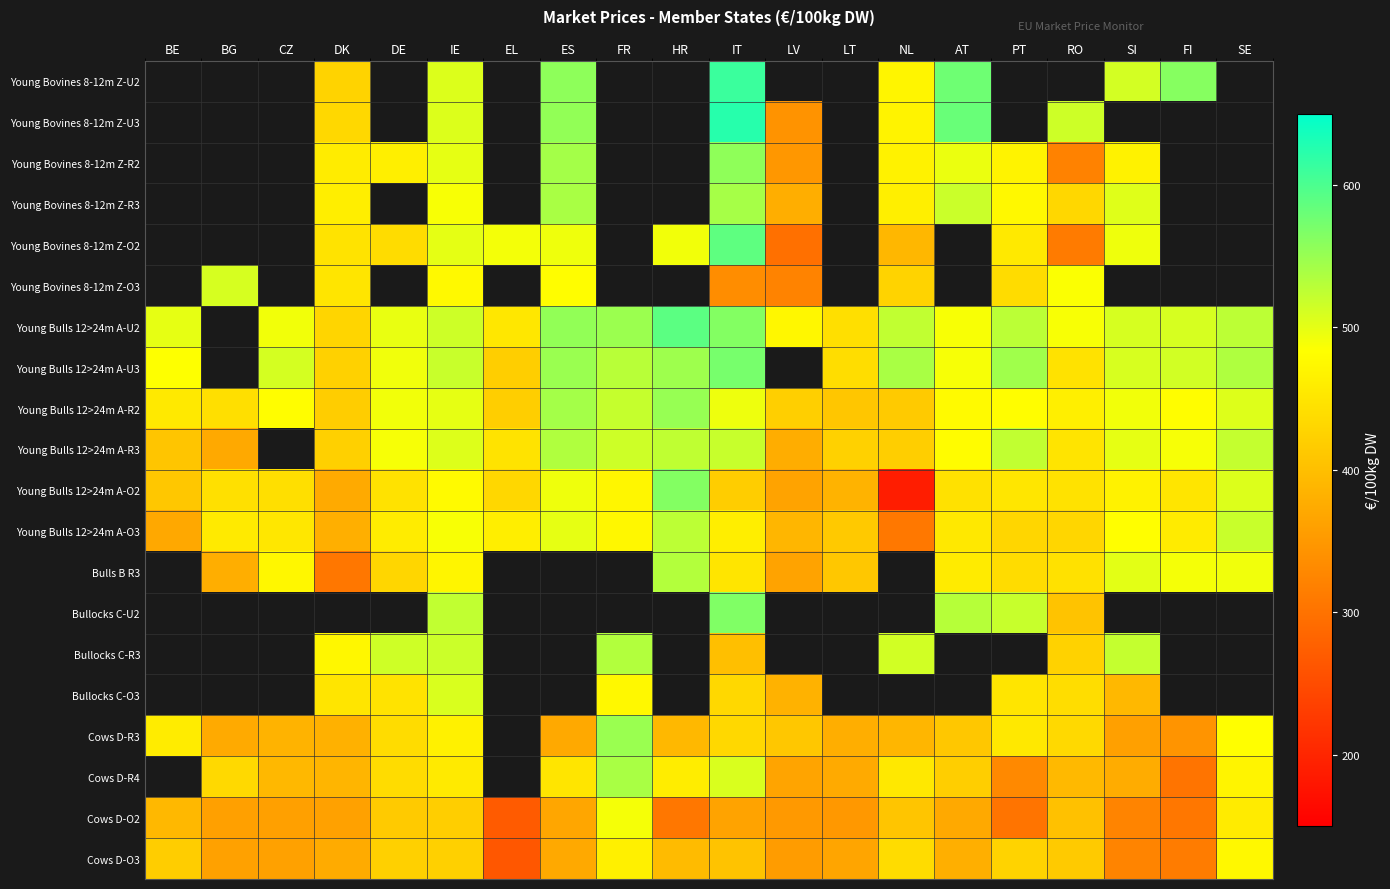

Is the value of Young Bulls 12>24m A-R3 at SI greater than the value of Bullocks C-U2 at SI?

No